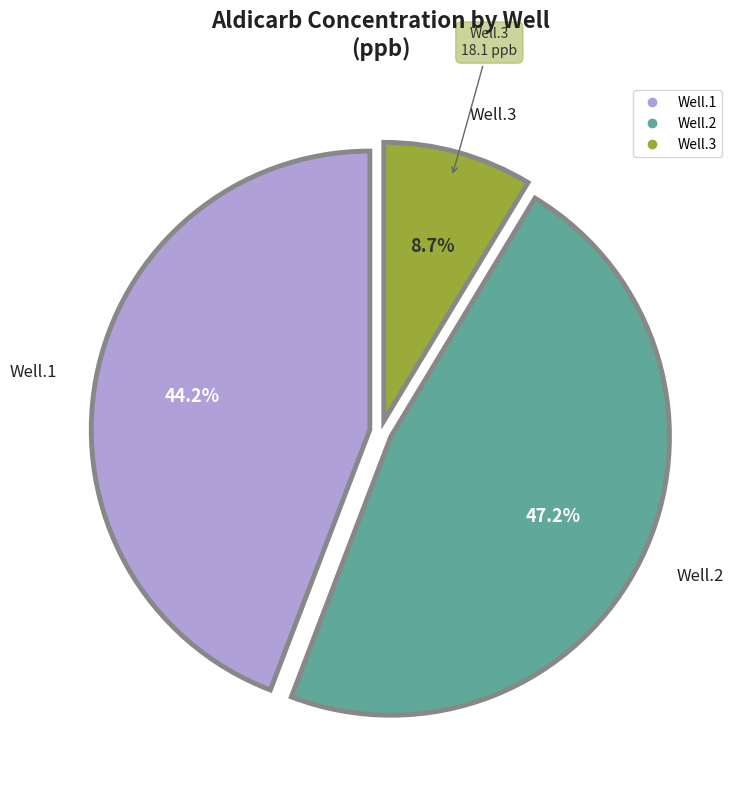

What portion of the pie excludes Well.1?

55.8%